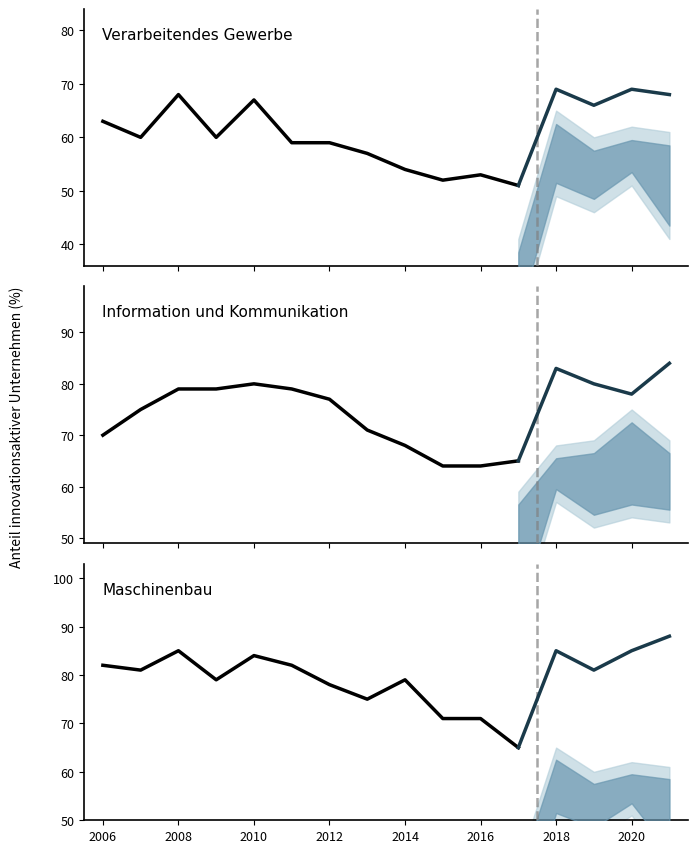

What is the label of the 8th point from the left?

2020